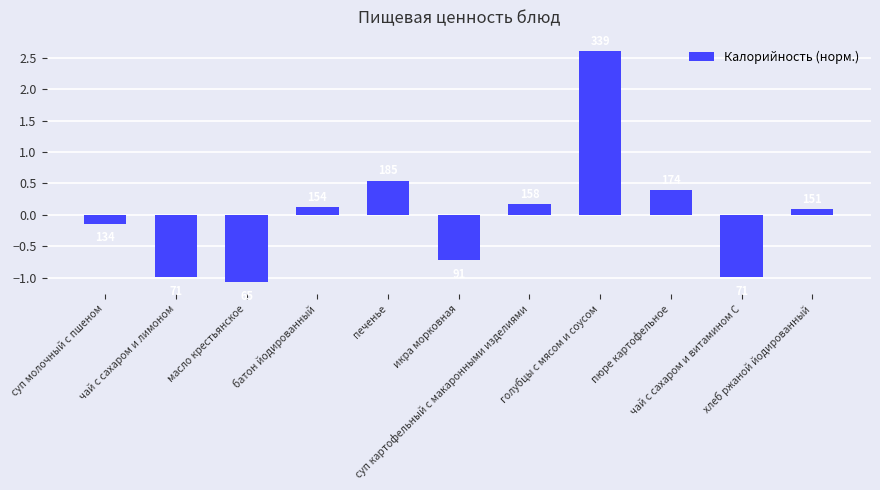

Does the chart contain any negative values?

Yes